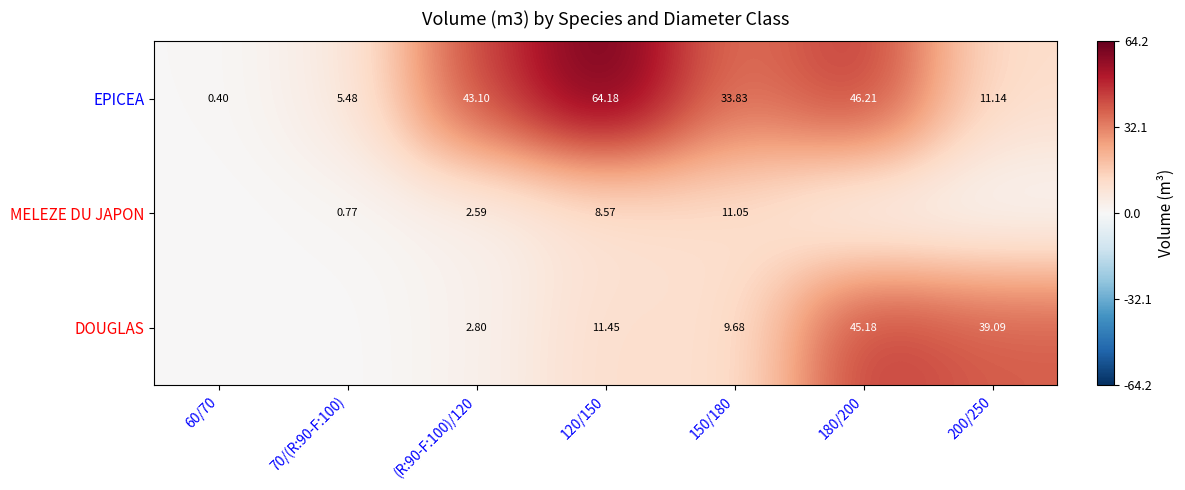

List the series in order of their overall mean, highest first.

EPICEA, DOUGLAS, MELEZE DU JAPON